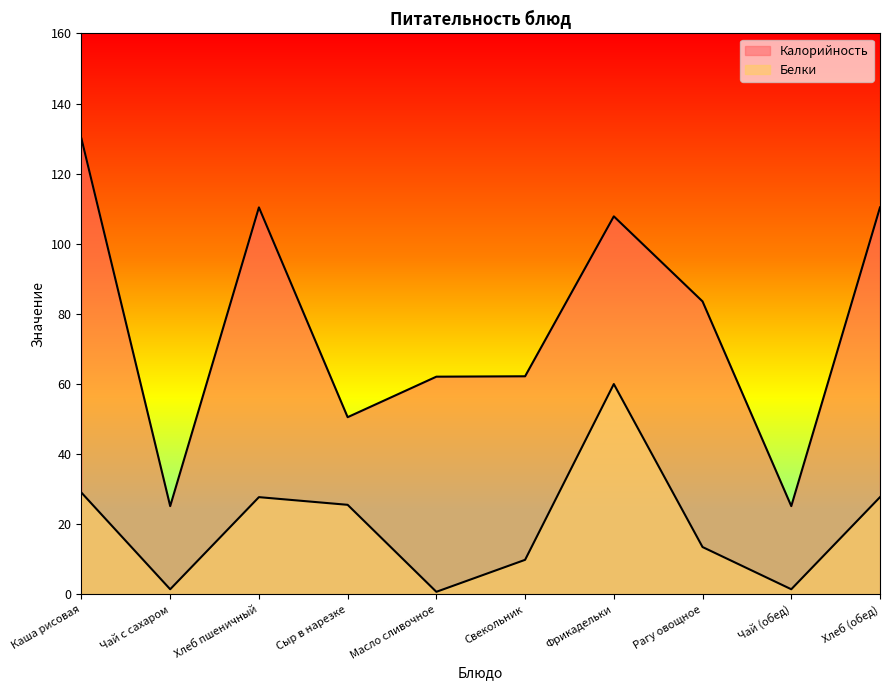

Between Чай (обед) and Рагу овощное, which is larger?

Рагу овощное